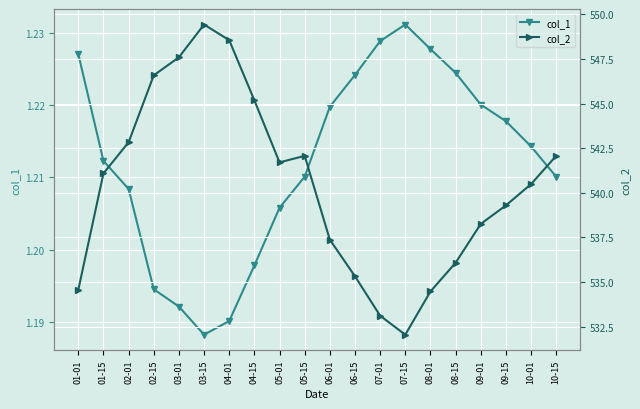

Reading right to left, extract all data points from this chart.

col_1: 1.2	1.2	1.2	1.2	1.2	1.2	1.2	1.2	1.2	1.2	1.2	1.2	1.2	1.2	1.2	1.2	1.2	1.2	1.2	1.2
col_2: 542.1	540.5	539.3	538.3	536.1	534.5	532.0	533.1	535.3	537.4	542.1	541.7	545.2	548.6	549.4	547.6	546.6	542.8	541.1	534.6